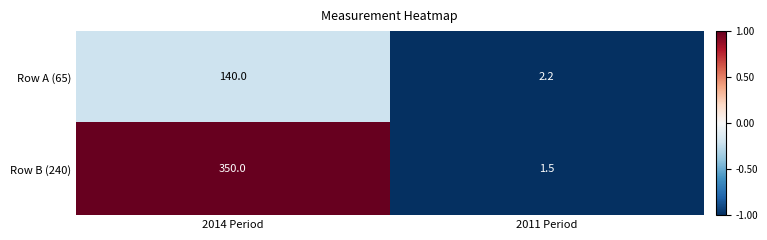

Count the number of data series in this chart.

2